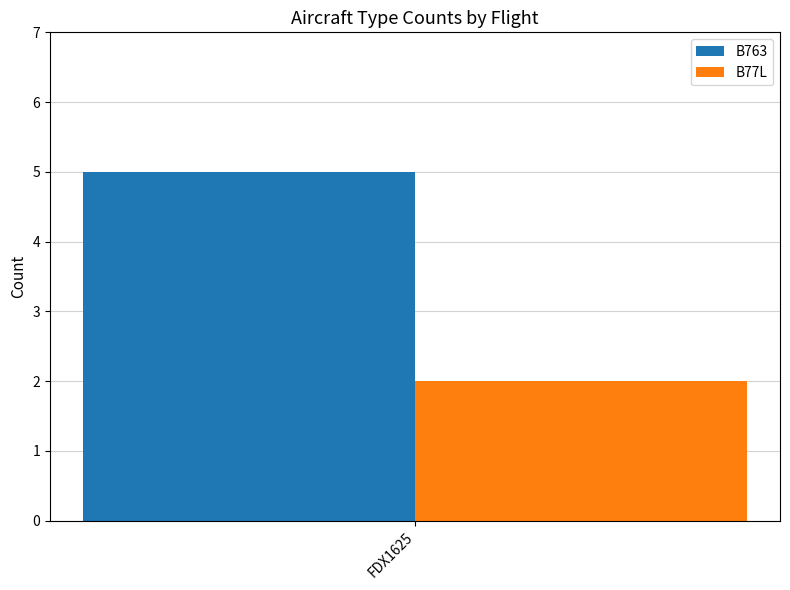

What is the difference between the highest and lowest values at FDX1625?

3